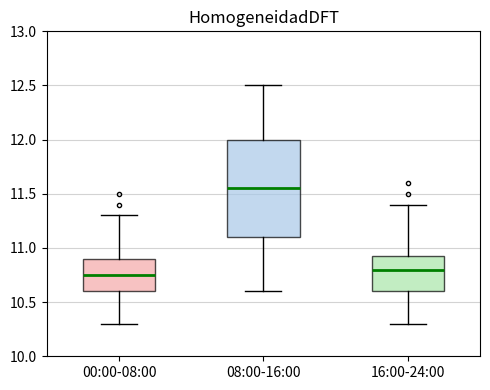

Reading left to right, read every box against the y-axis: the position of its median line, the range the box covers, and the ends of its whiskers. The values are not printed on the chart, so give them approximately, as read against the axis.

00:00-08:00: median 10.75, box 10.60 to 10.90, whiskers 10.30 to 11.30
08:00-16:00: median 11.55, box 11.10 to 12.00, whiskers 10.60 to 12.50
16:00-24:00: median 10.80, box 10.60 to 10.95, whiskers 10.30 to 11.40